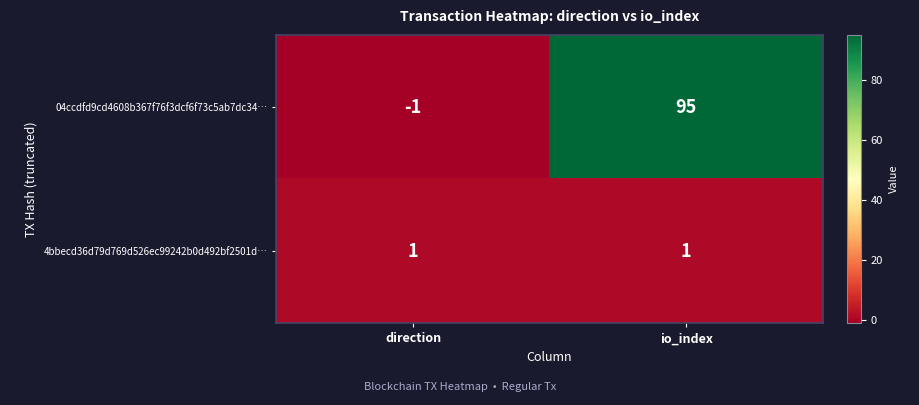

Which series changed the most between direction and io_index?

04ccdfd9cd4608b367f76f3dcf6f73c5ab7dc34…